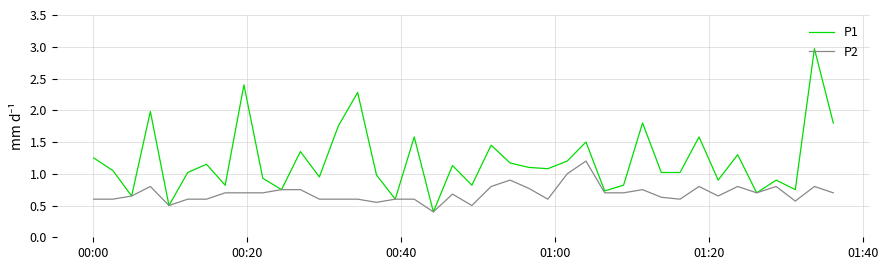

What is the lowest value of the P2 series?

0.4